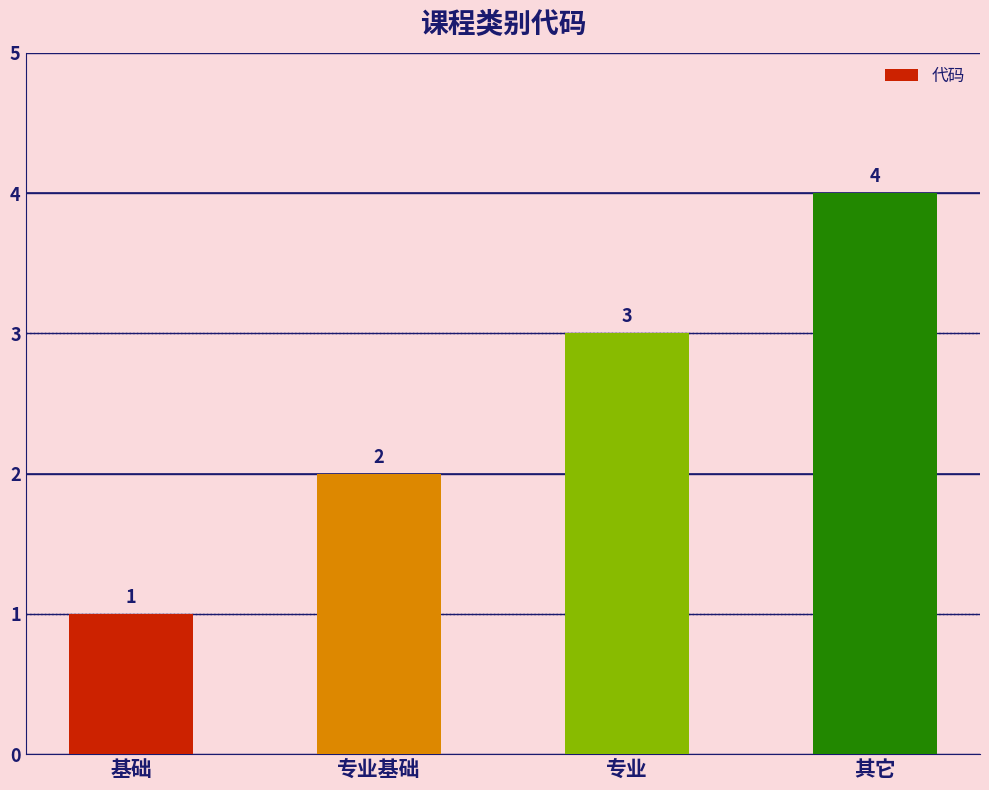

How many bars are there in total?

4